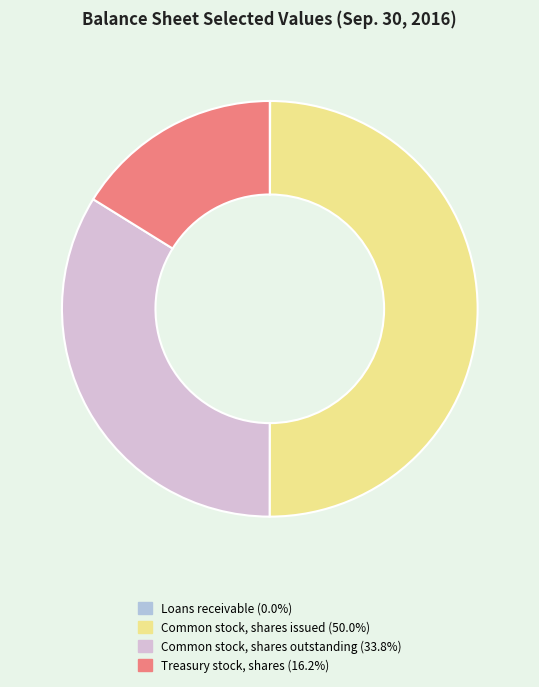

Which category has the biggest portion of the pie?

Common stock, shares issued